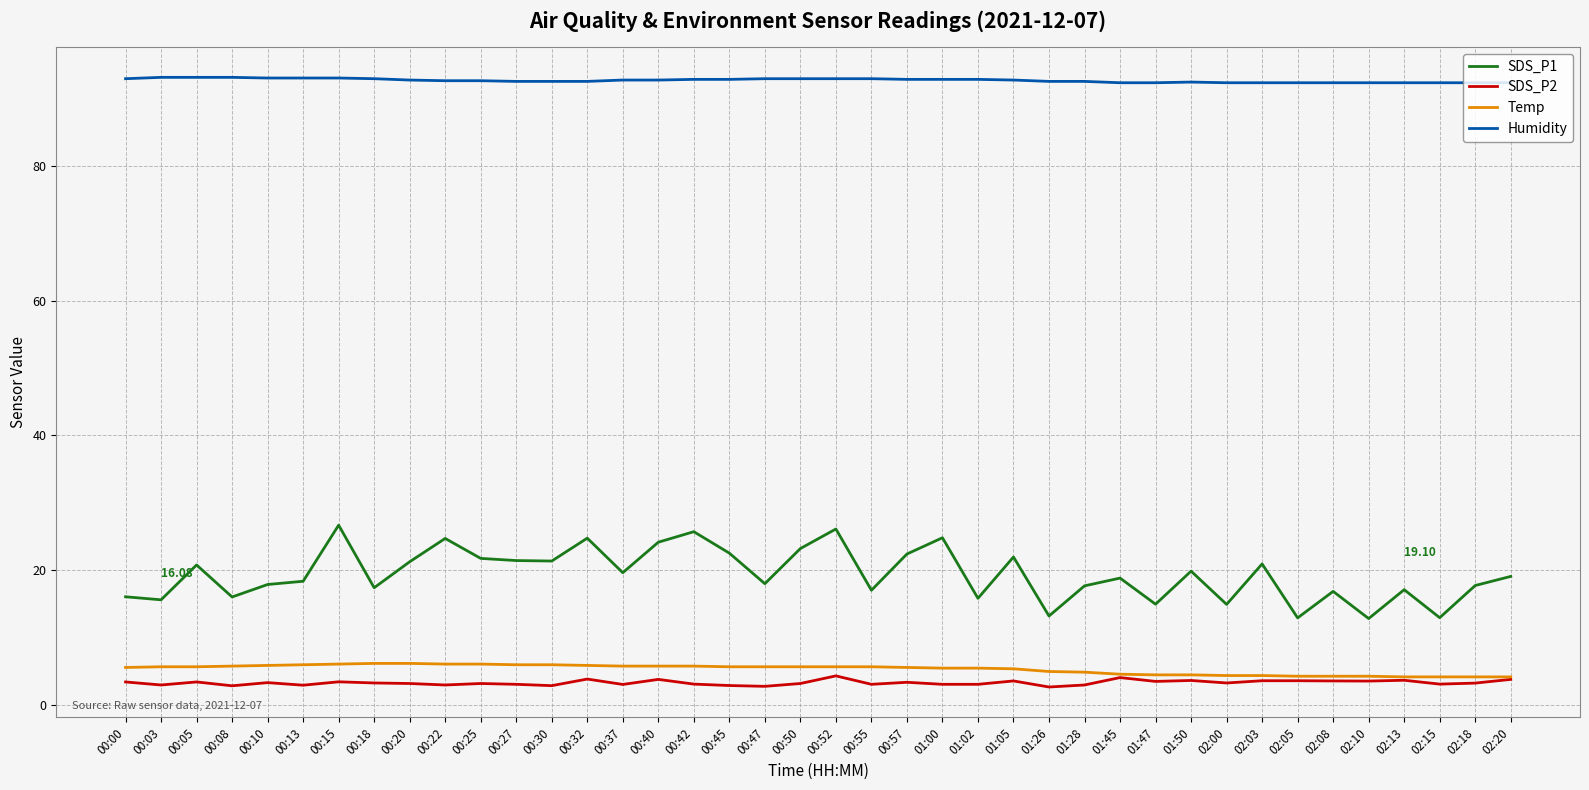

True or false: SDS_P1 and Humidity cross at least once.

False